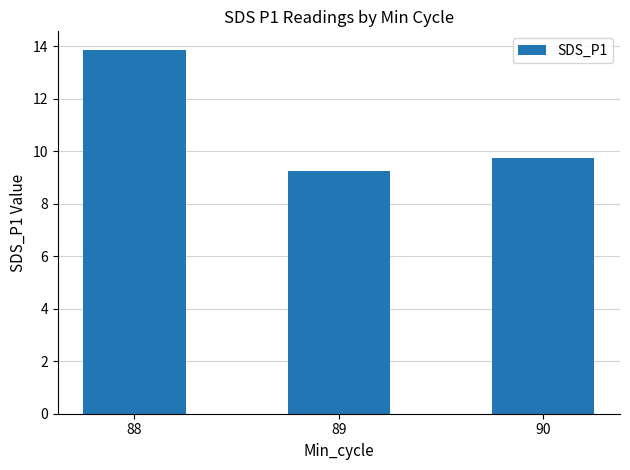

The value at 88 is 13.9. True or false?

True